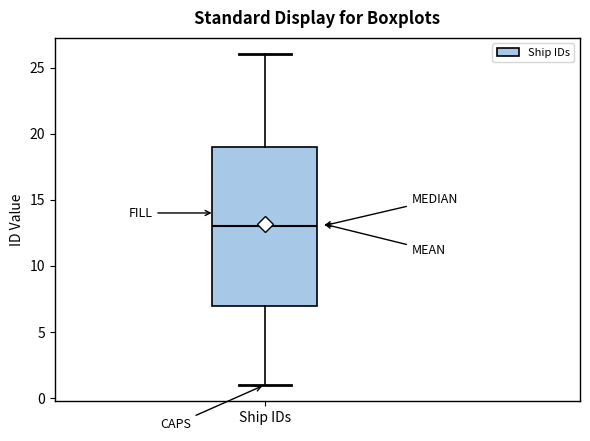

Transcribe this box plot: give where the median line is, the range the box spans, and where the two whiskers end, as read against the y-axis. The values are not printed on the chart, so give them approximately, as read against the axis.

median 13, box 7 to 19, whiskers 1 to 26